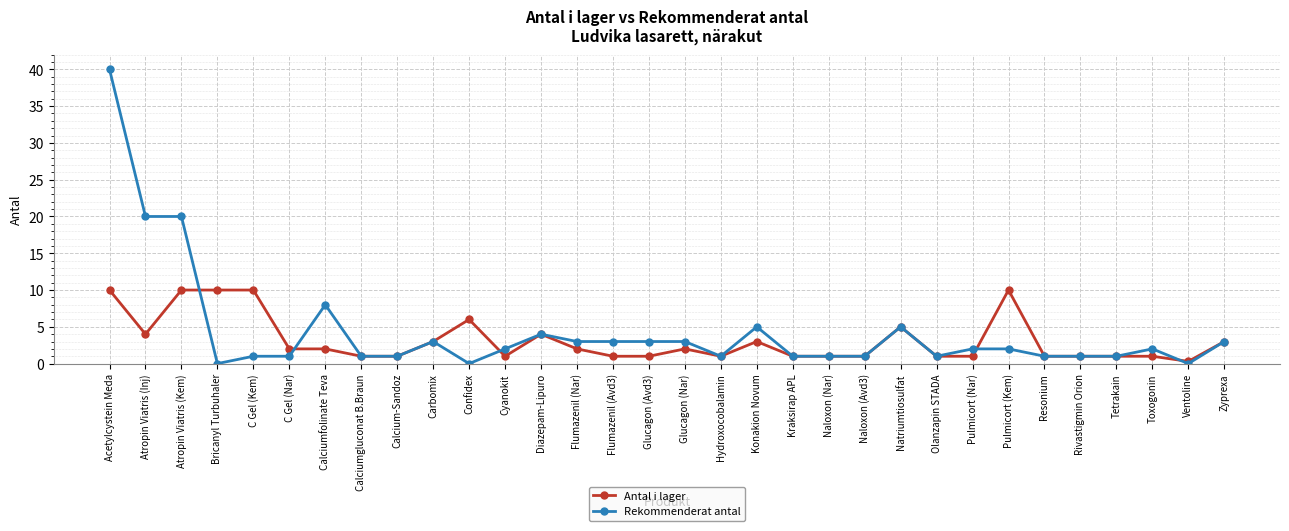

Which category has the highest value in the Rekommenderat antal series?

Acetylcystein Meda